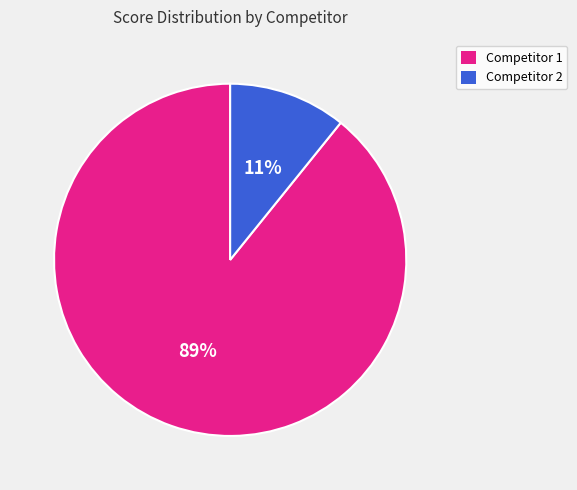

Is there a majority slice in this chart?

Yes